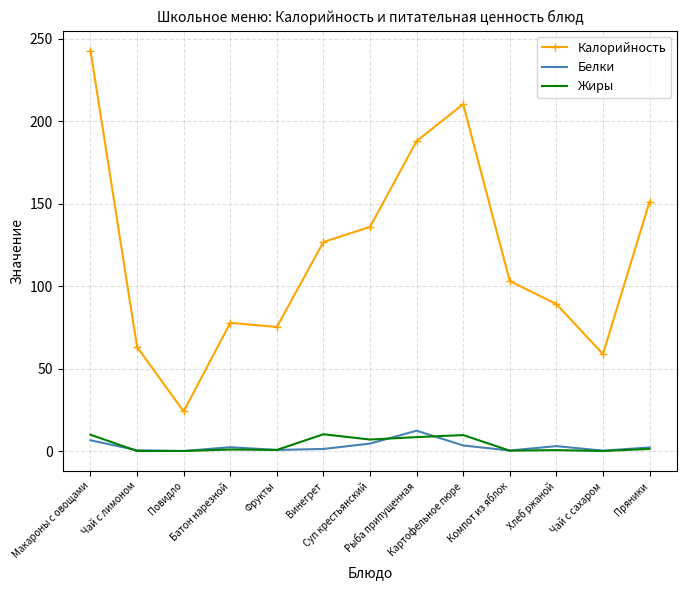

Which series has the largest total across all categories?

Калорийность